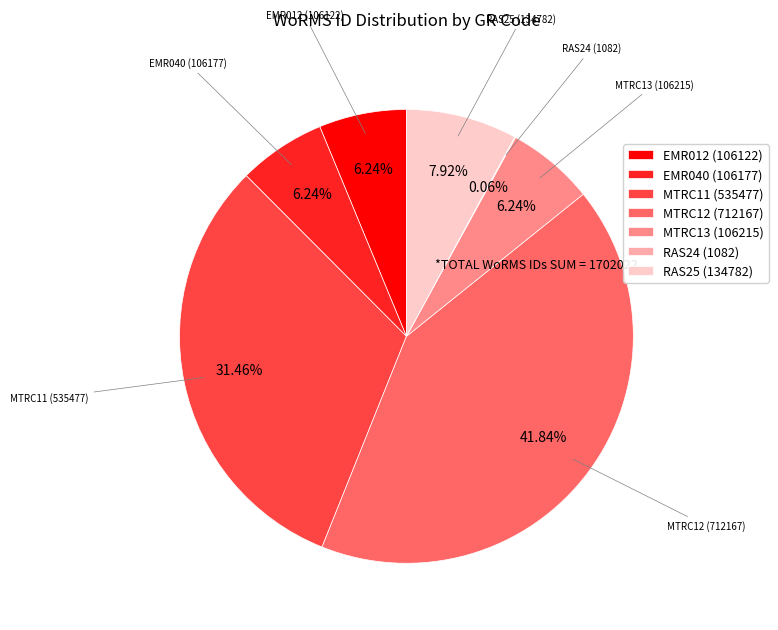

To the nearest percent, what is the difference between the largest and smallest slice percentages?

42%